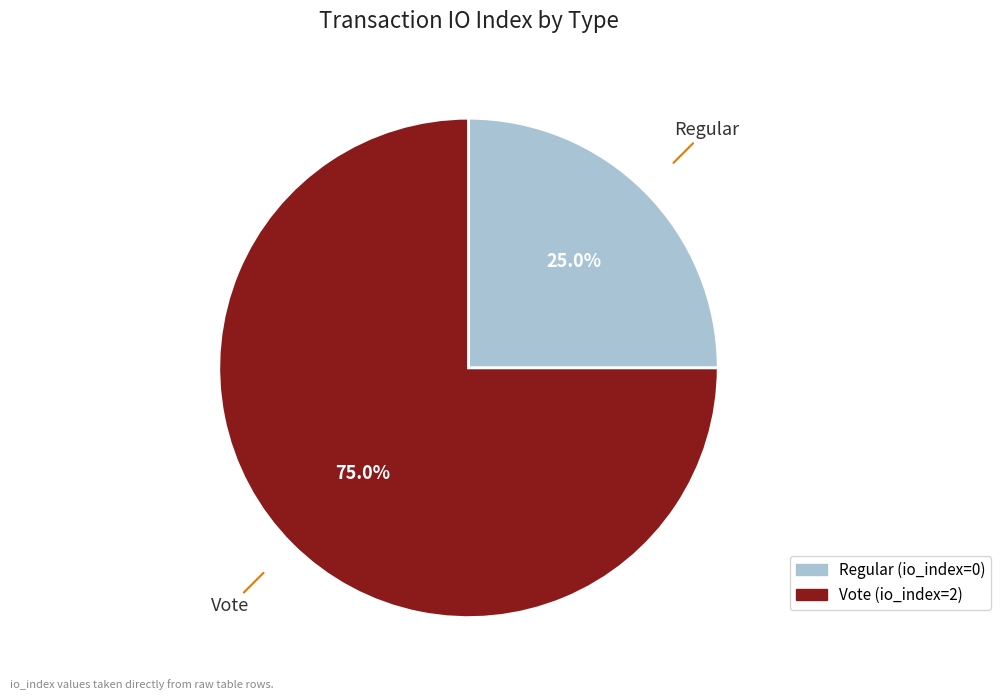

Does Regular (io_index=0) account for over 50% of the chart?

No